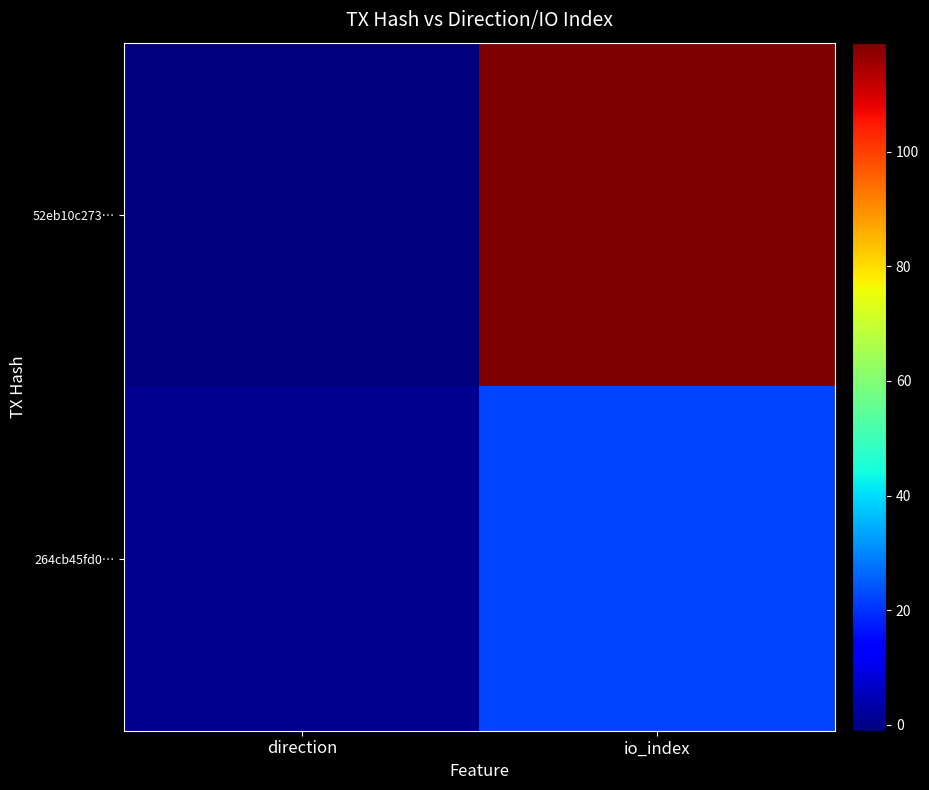

Reading left to right, transcribe all the data shown in this chart.

52eb10c273…: direction=-1	io_index=119
264cb45fd0…: direction=1	io_index=22